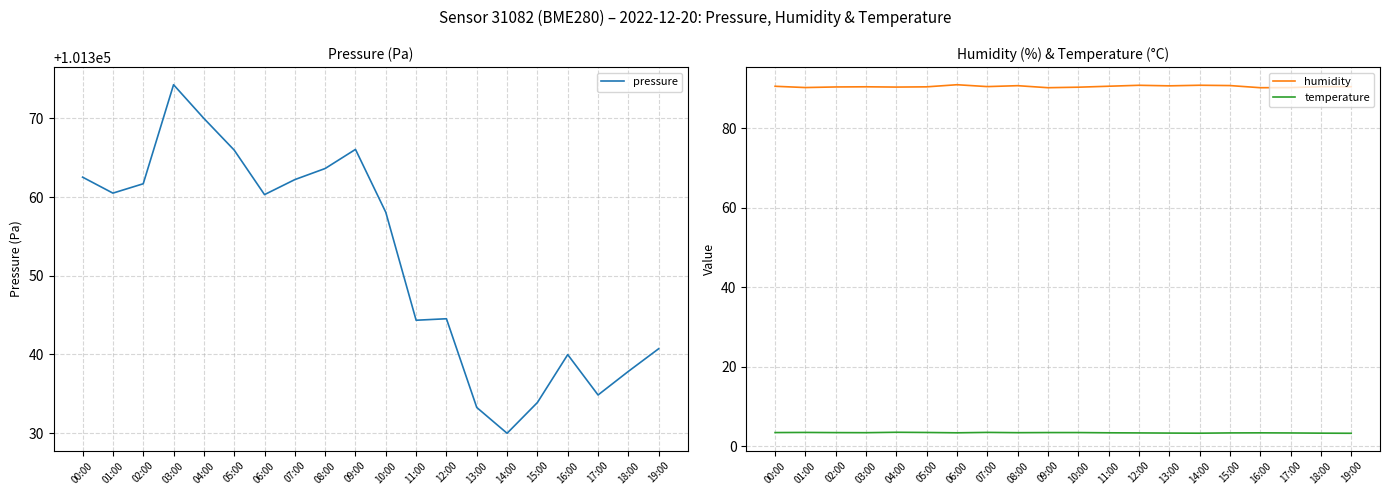

What position from the right is 17:00?

3